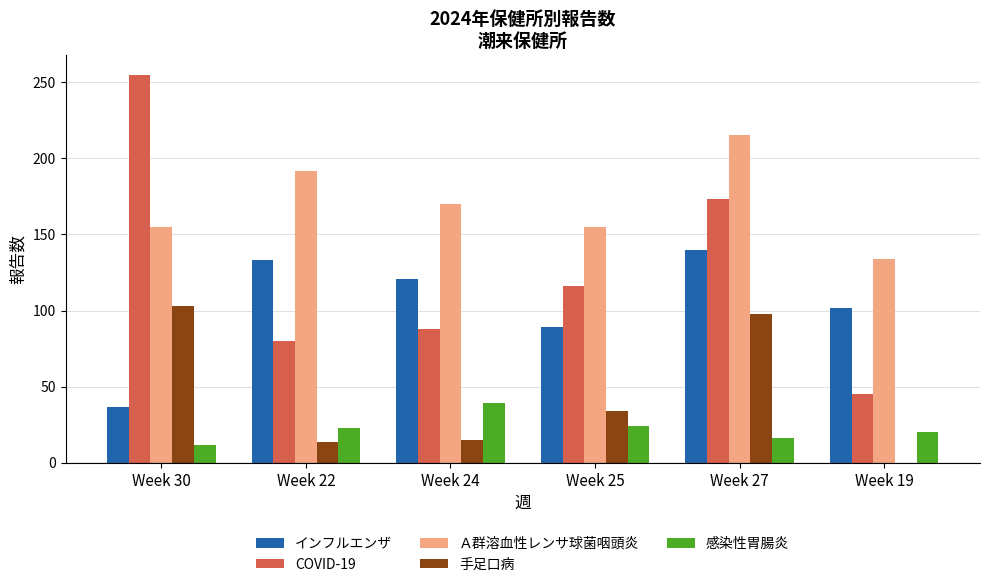

Which series has the largest range (max minus min)?

COVID-19